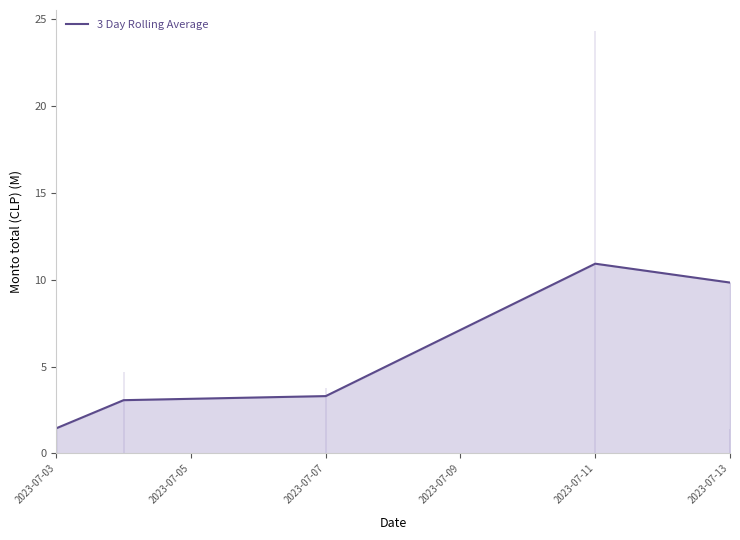

Which category has the lowest value in the 3 Day Rolling Average series?

2023-07-03